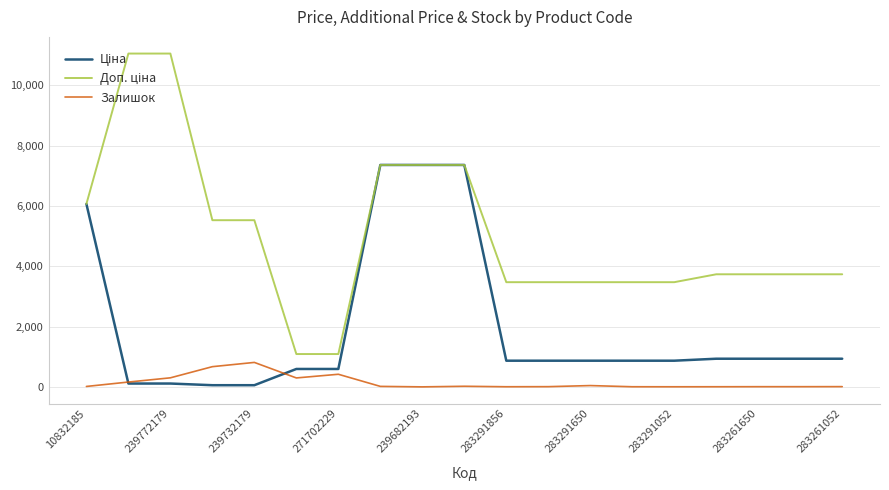

Count the number of categories in the chart.

19